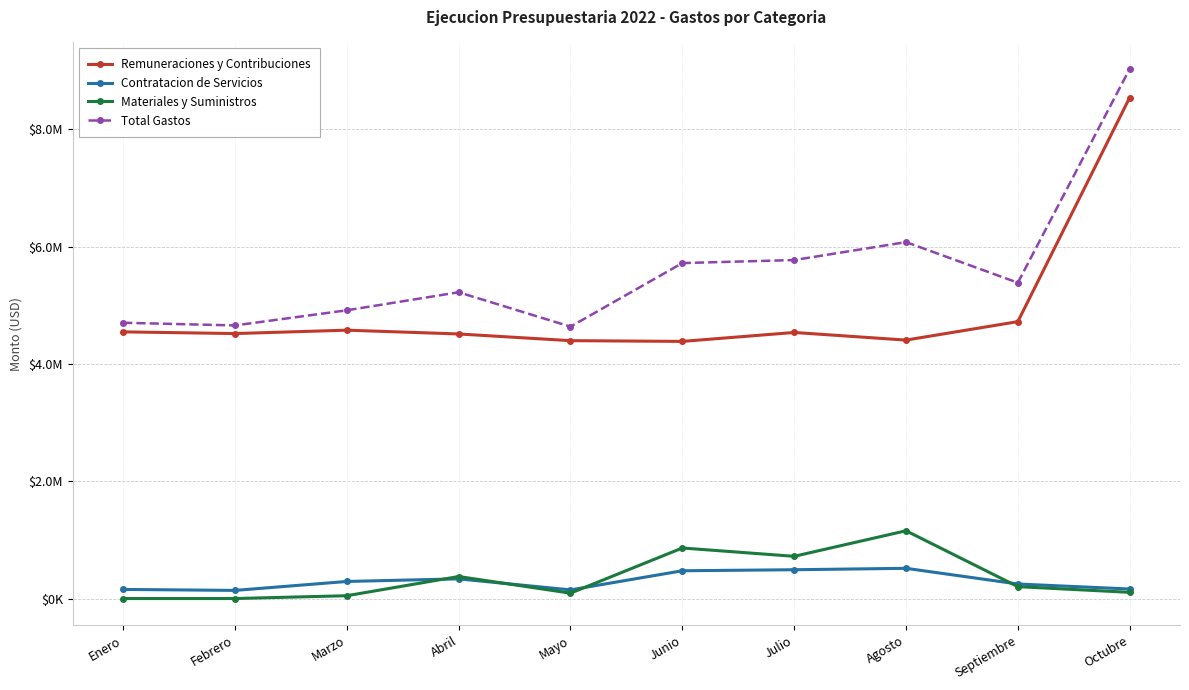

Does the chart have visible grid lines?

Yes